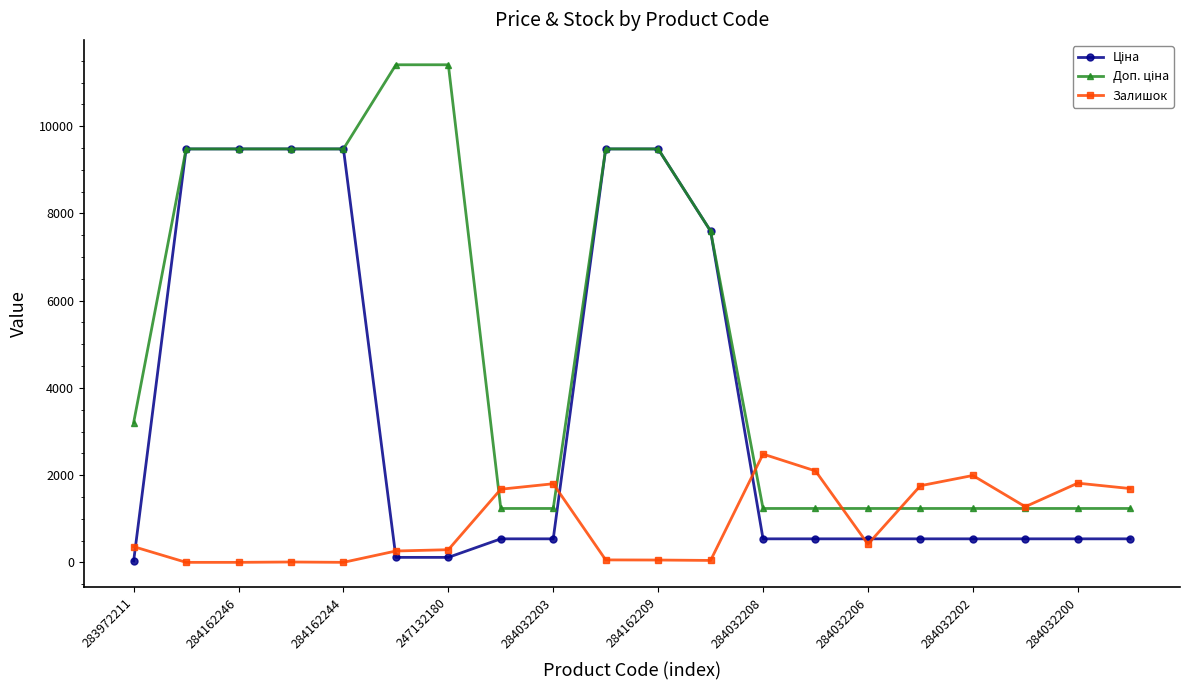

How many data points does each series have?

20